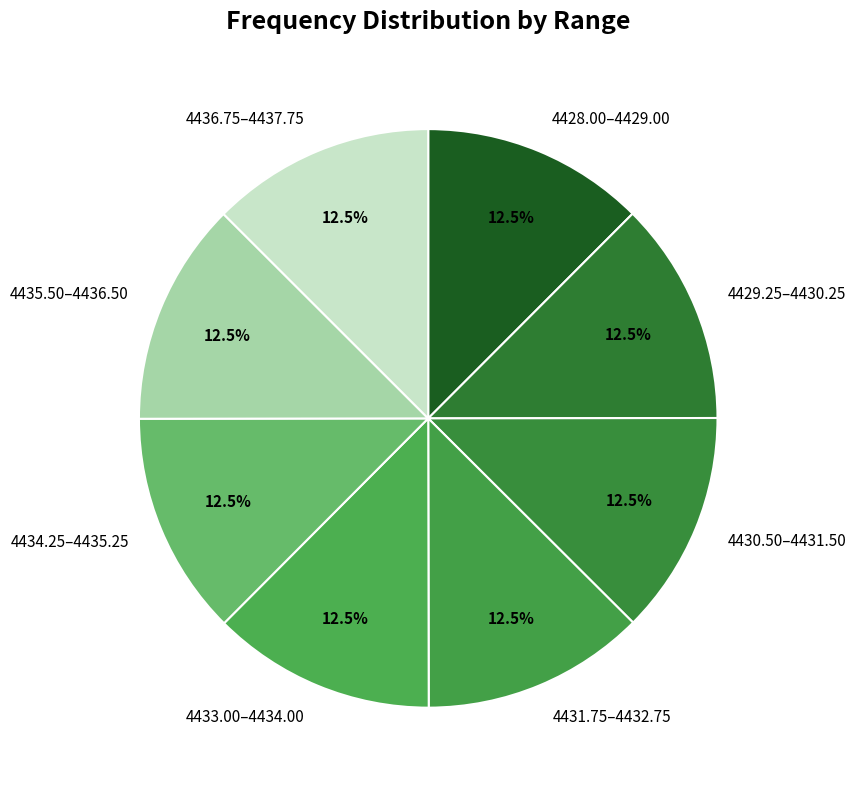

What is the ratio of the value at 4436.75–4437.75 to the value at 4435.50–4436.50?

1.0